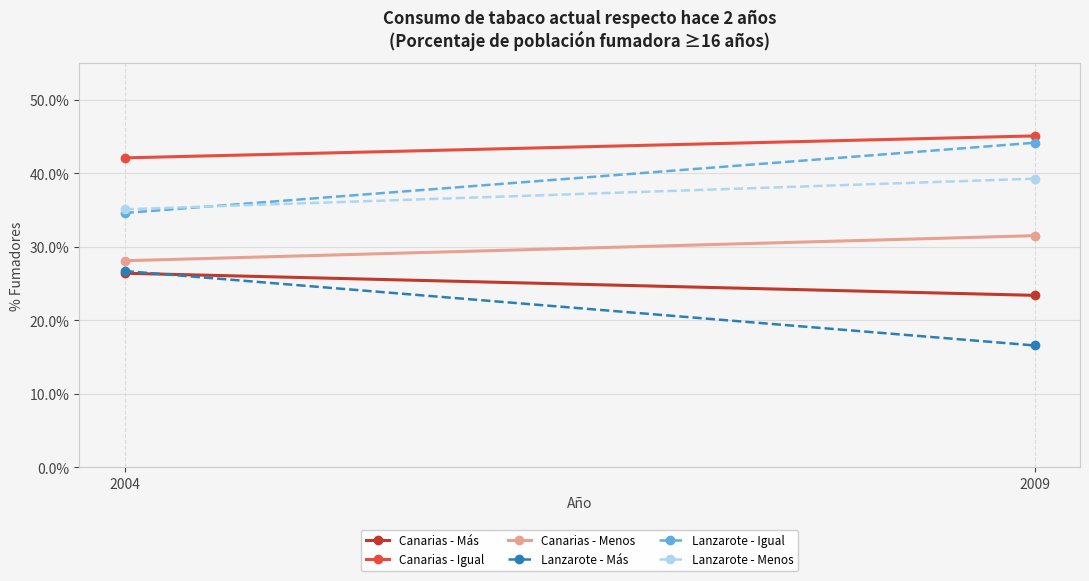

Which series changed the most between 2004 and 2009?

Lanzarote - Más